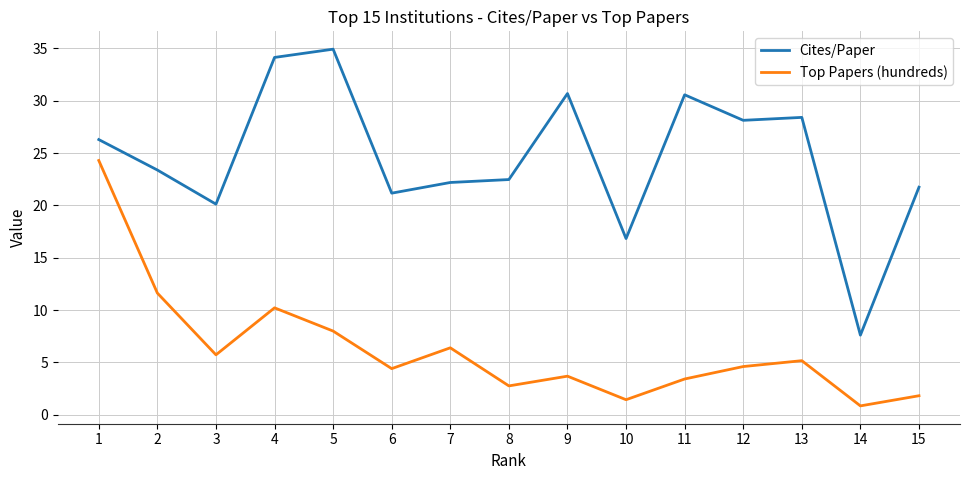

Is the value of Top Papers (hundreds) at 14 greater than the value of Cites/Paper at 14?

No